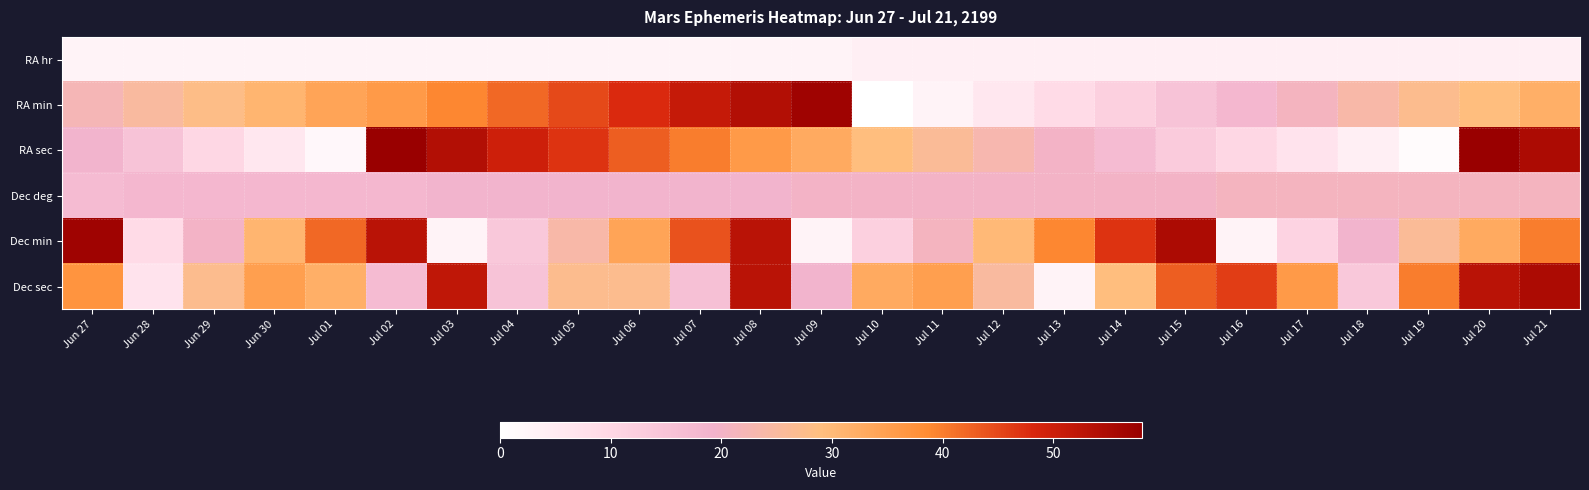

Which series has the largest total across all categories?

Dec sec